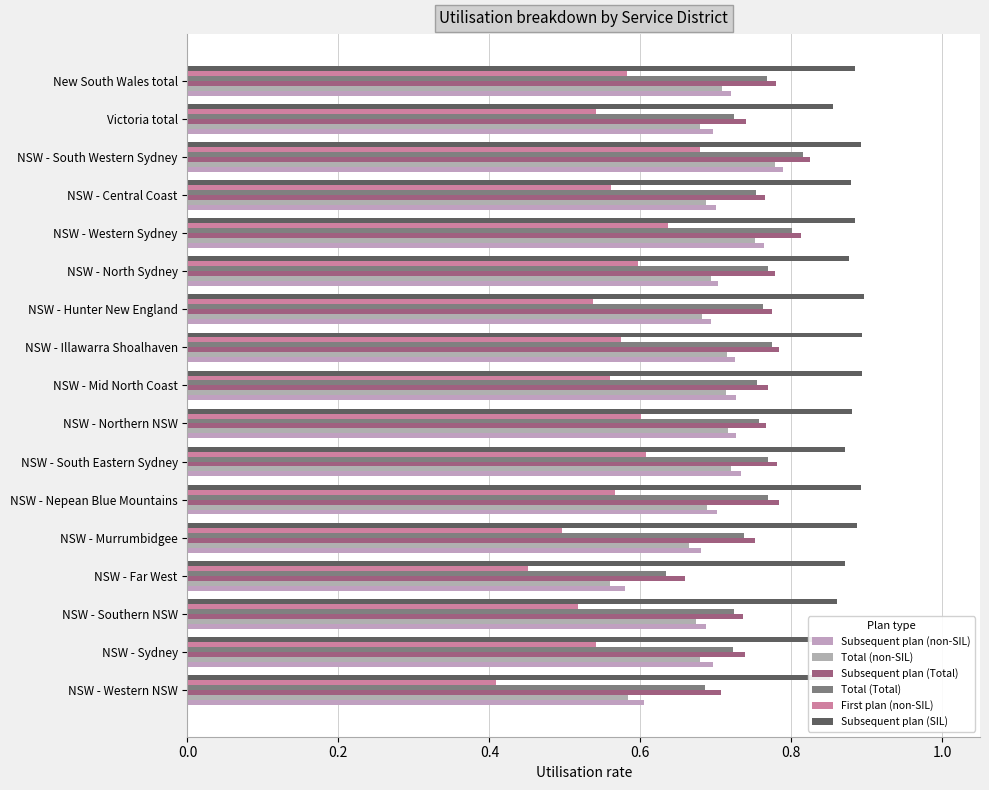

What is the difference between the highest and lowest values at NSW - Murrumbidgee?

0.4